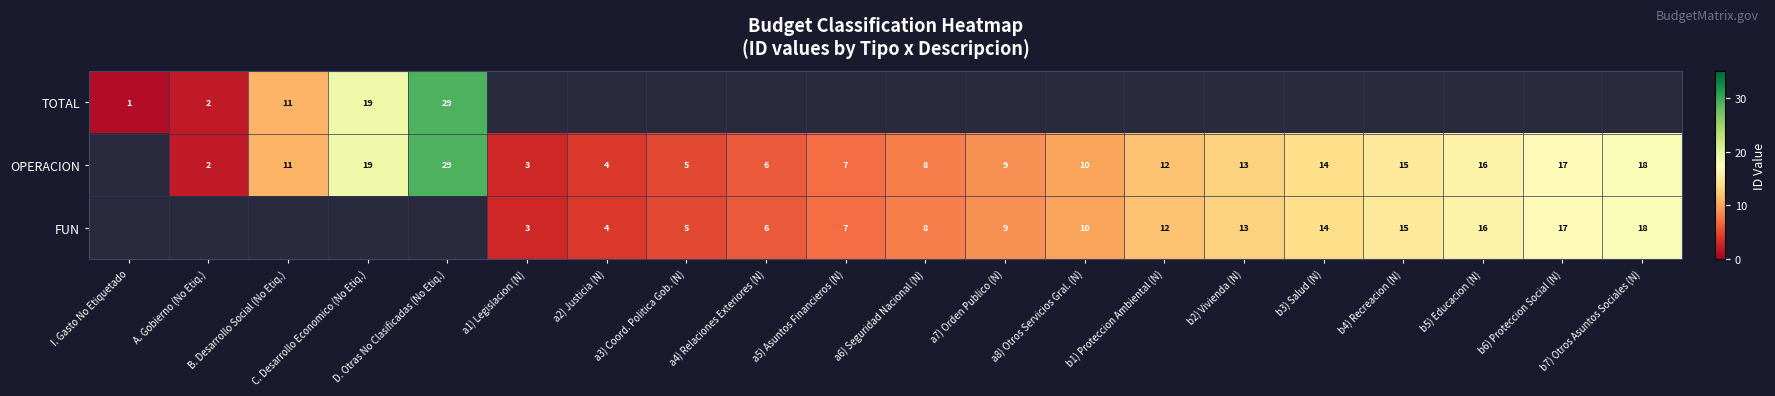

The value of FUN at a7) Orden Publico (N) is 4. True or false?

False